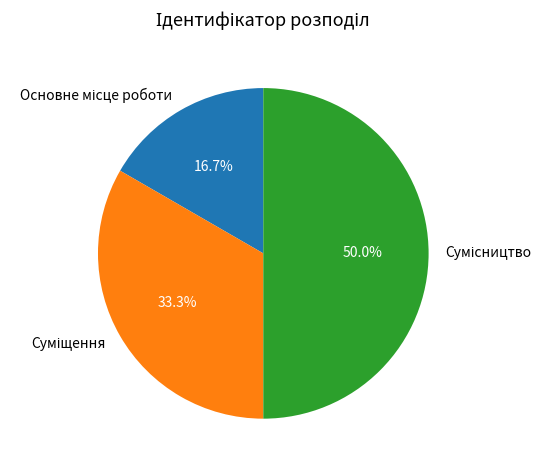

Between Основне місце роботи and Сумісництво, which is larger?

Сумісництво